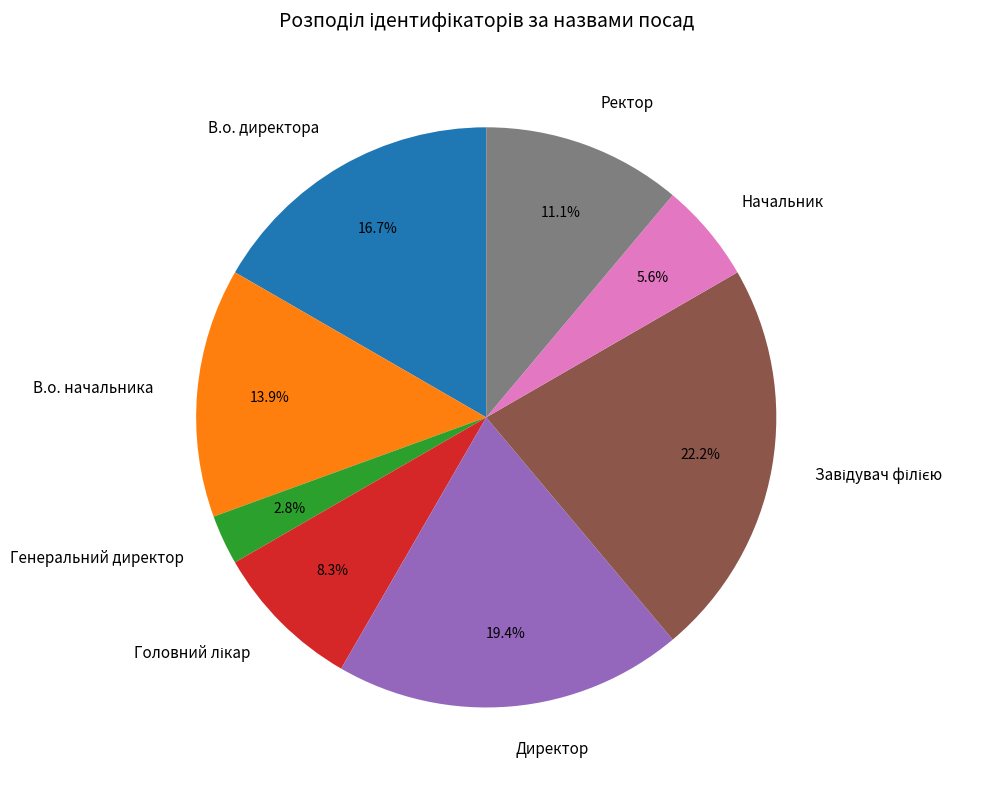

Count the number of slices in the pie.

8